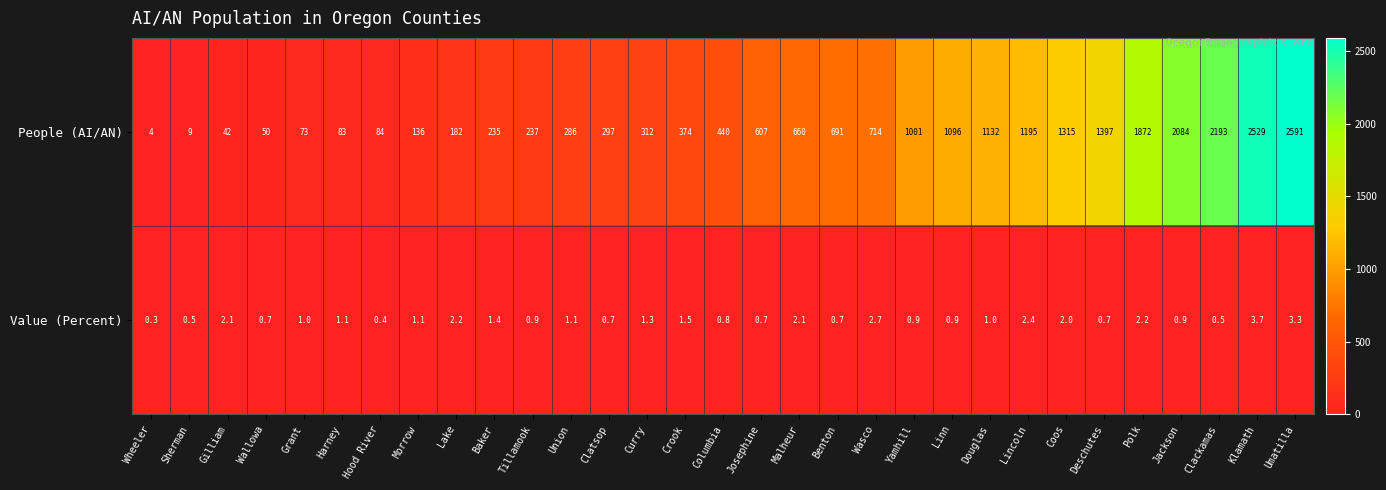

Which series changed the most between Sherman and Curry?

People (AI/AN)